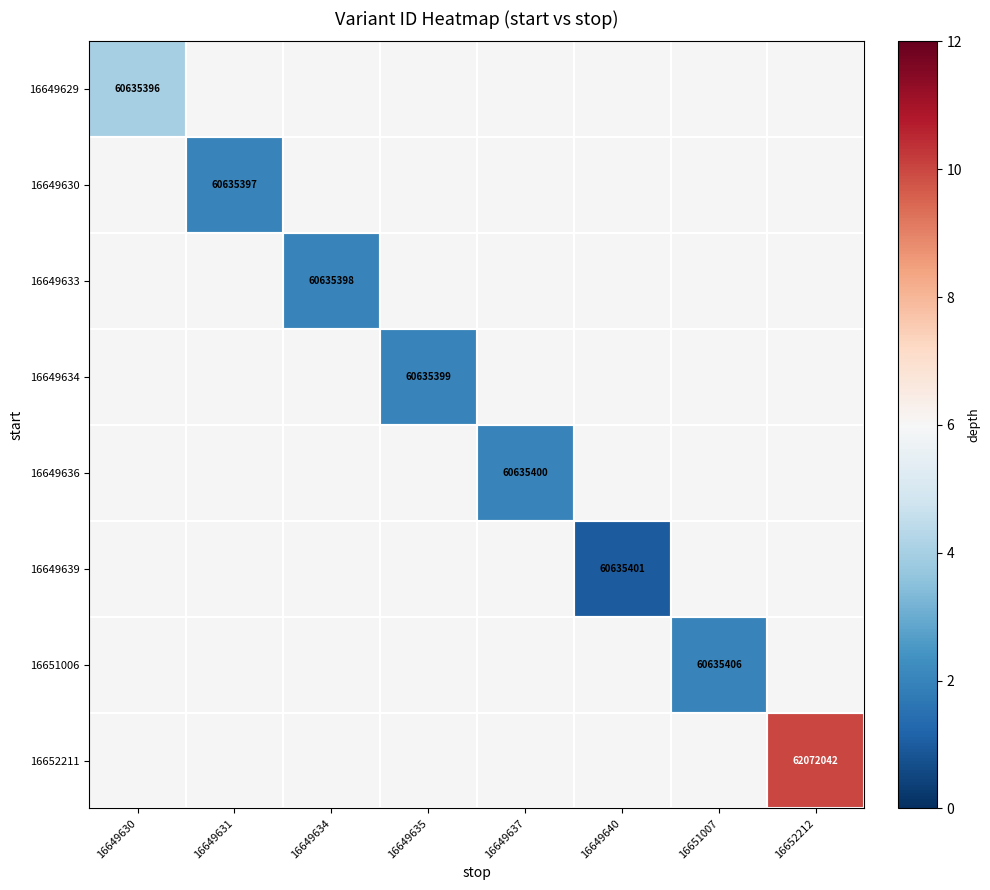

The value of 16651006 at 16651007 is 89946745. True or false?

False